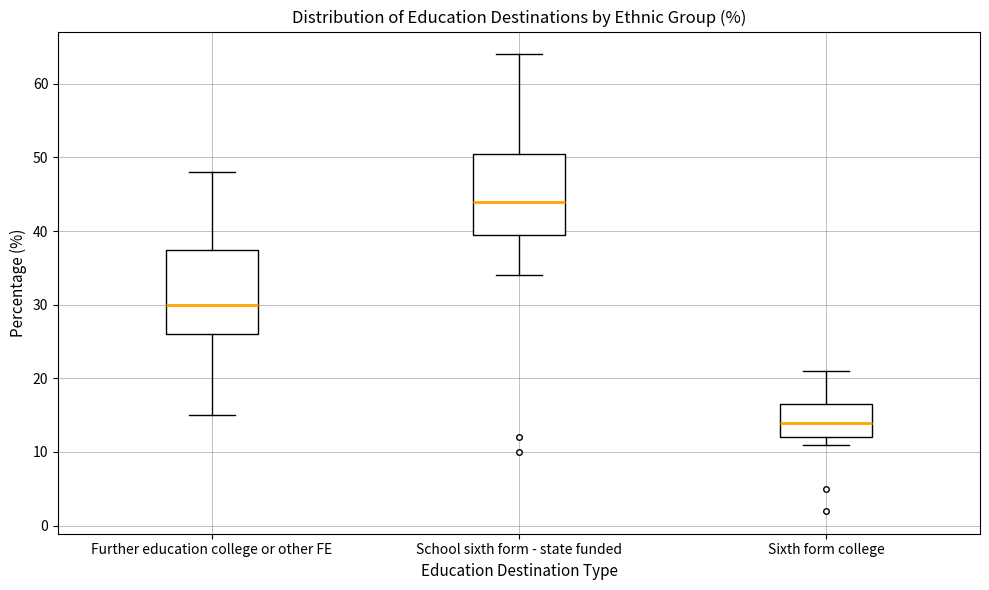

Reading left to right, read every box against the y-axis: the position of its median line, the range the box covers, and the ends of its whiskers. The values are not printed on the chart, so give them approximately, as read against the axis.

Further education college or other FE: median 30, box 26 to 38, whiskers 15 to 48
School sixth form - state funded: median 44, box 40 to 51, whiskers 34 to 64
Sixth form college: median 14, box 12 to 17, whiskers 11 to 21